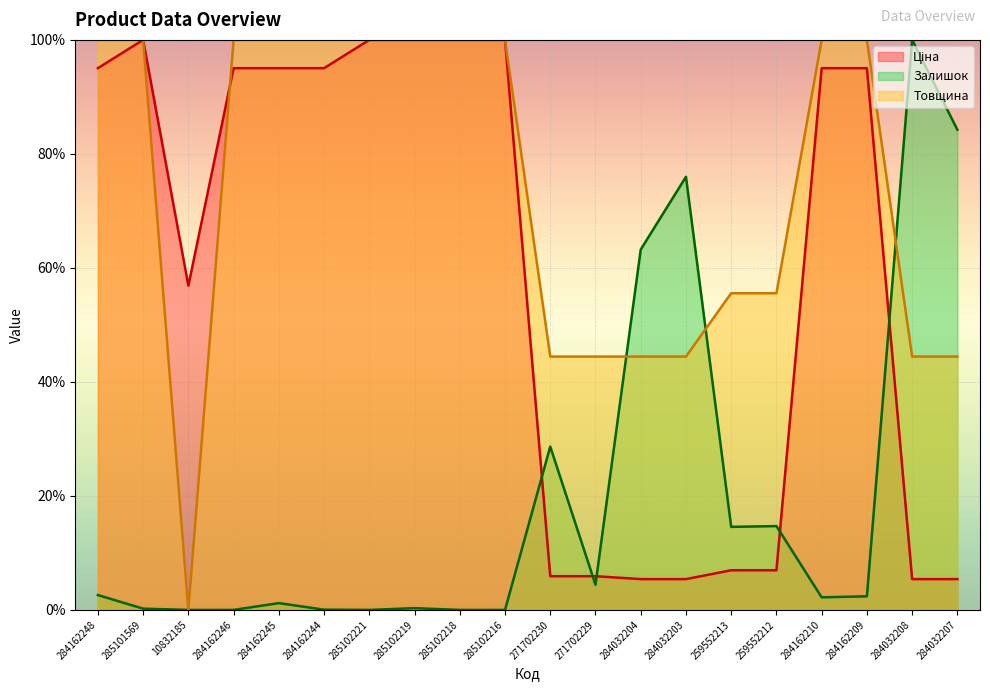

How many series are shown in this chart?

3